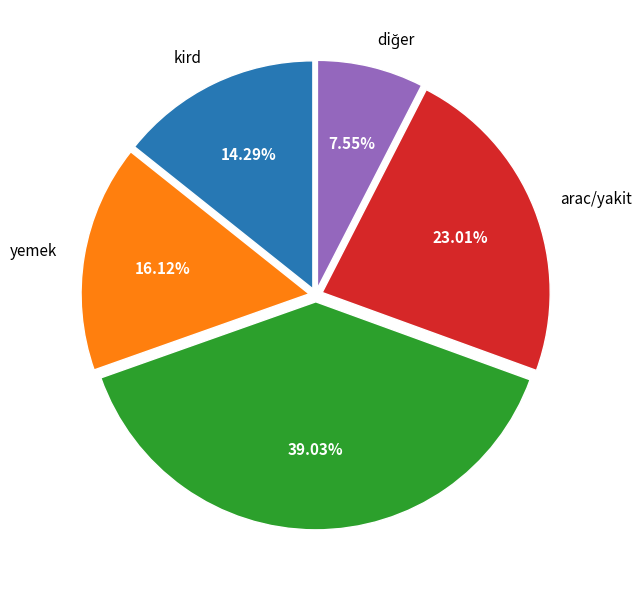

Does any single category account for the majority?

No